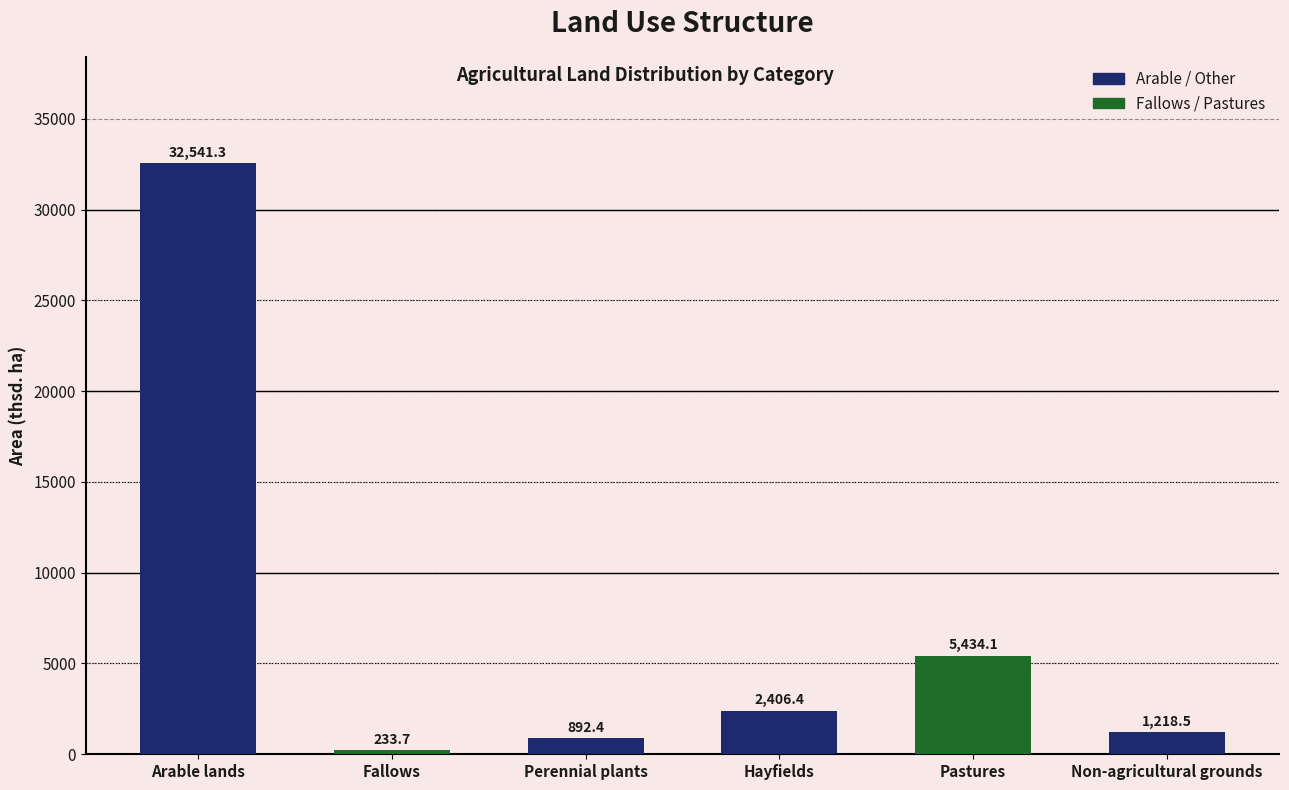

What is the change in value from Fallows to Perennial plants?

+658.7